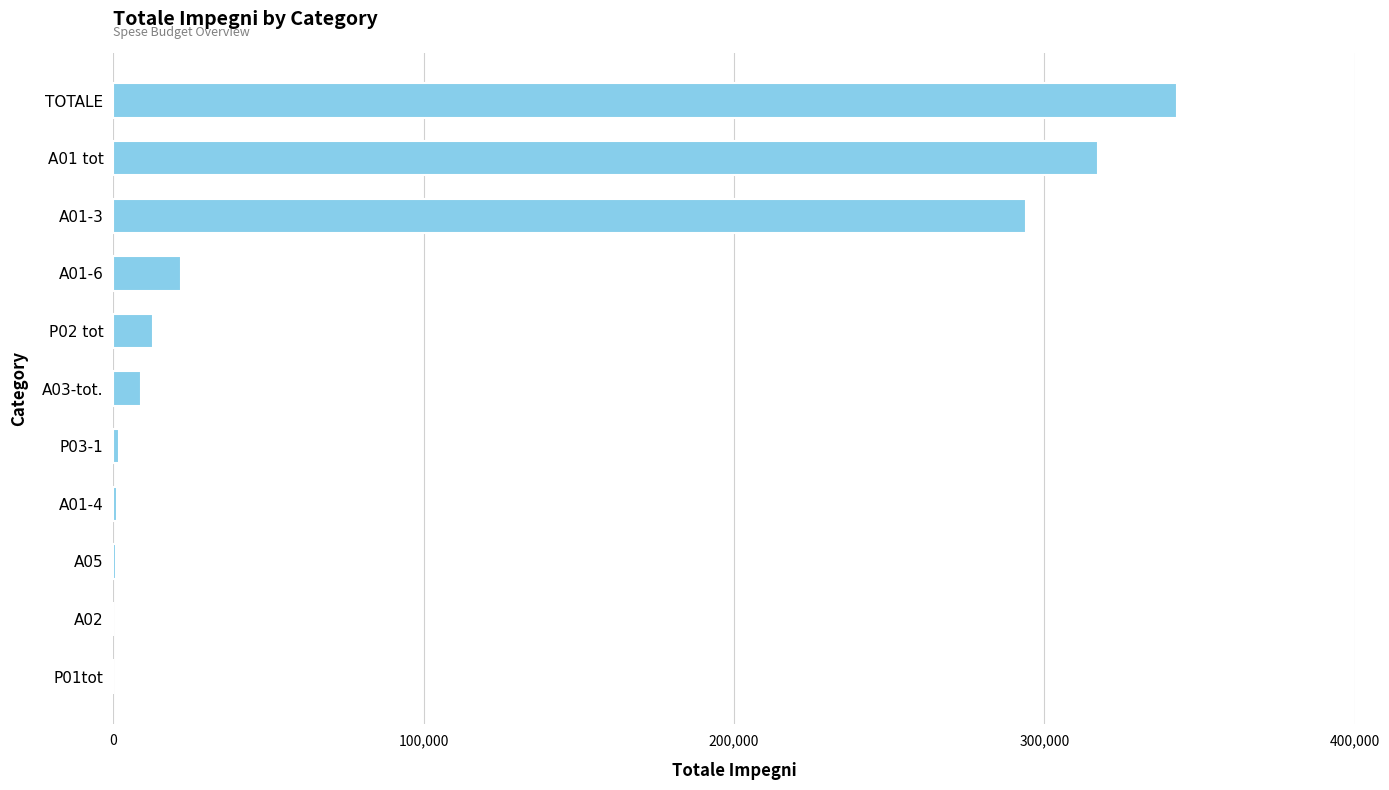

Is it true that the value at A01-6 is 21977.1?

True